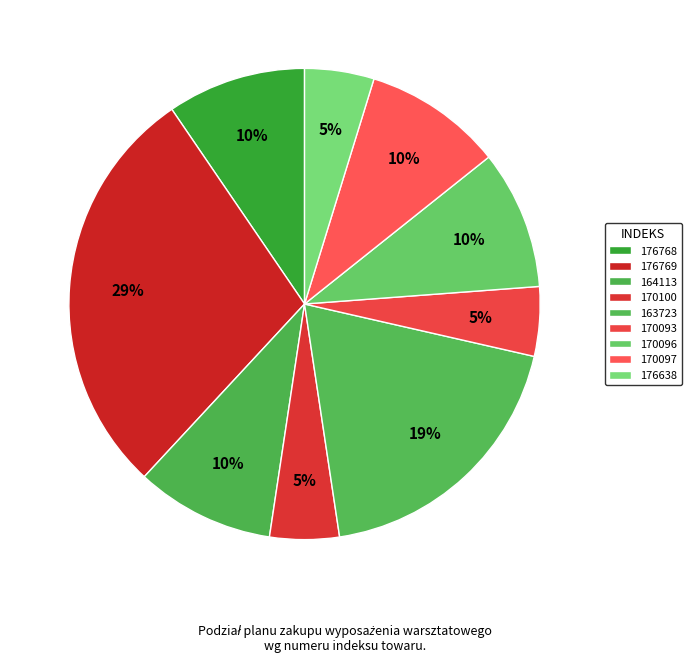

How many slices are in this pie chart?

9